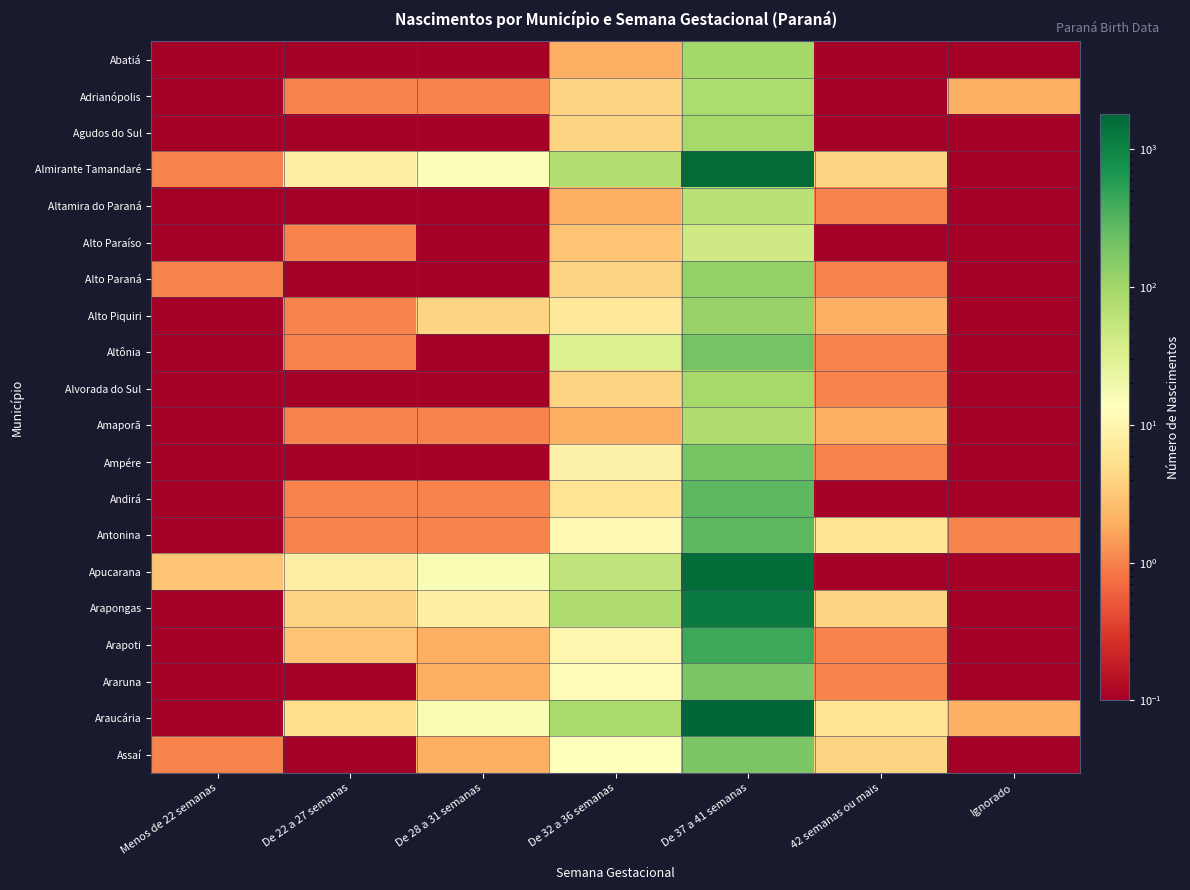

How many distinct data groups are displayed?

20